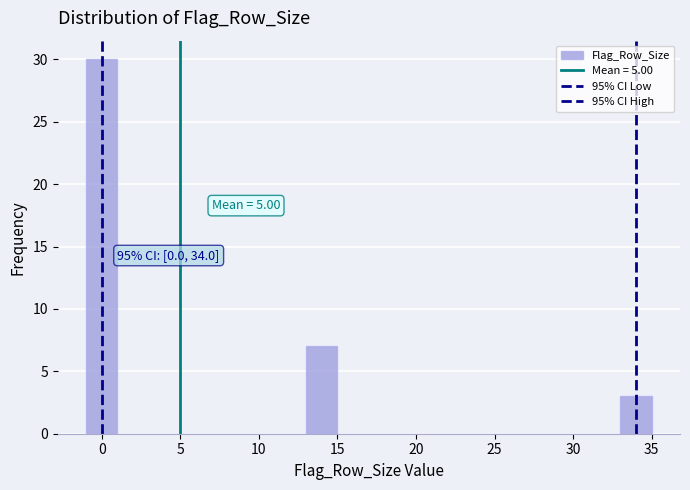

Which range on the x-axis has the tallest bar?

-1 to 1